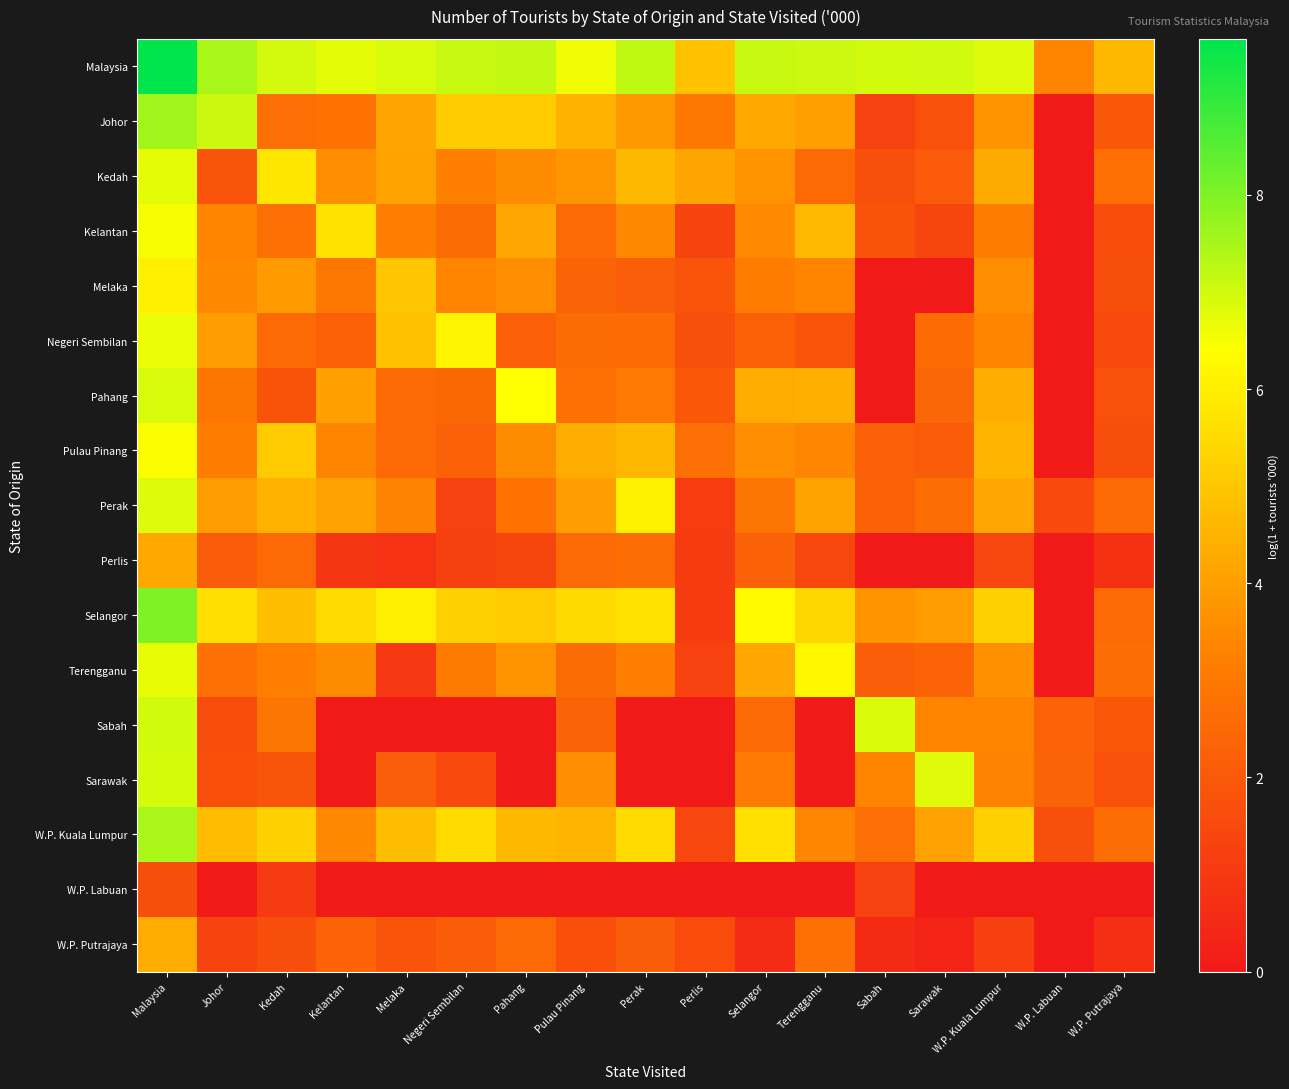

What is the difference between the highest and lowest values at Kelantan?

6.7